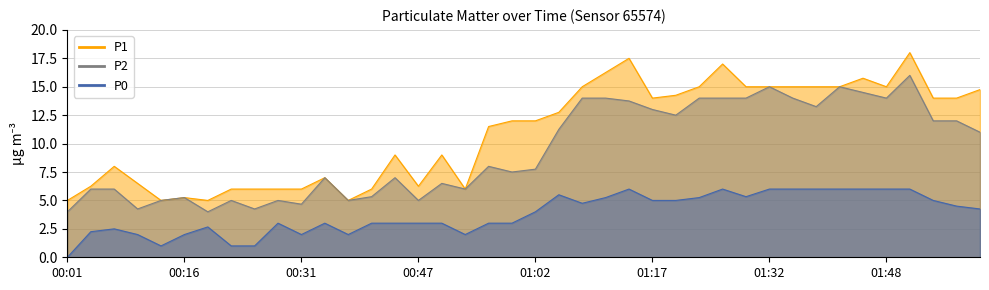

What is the maximum value shown in the chart?

18.0